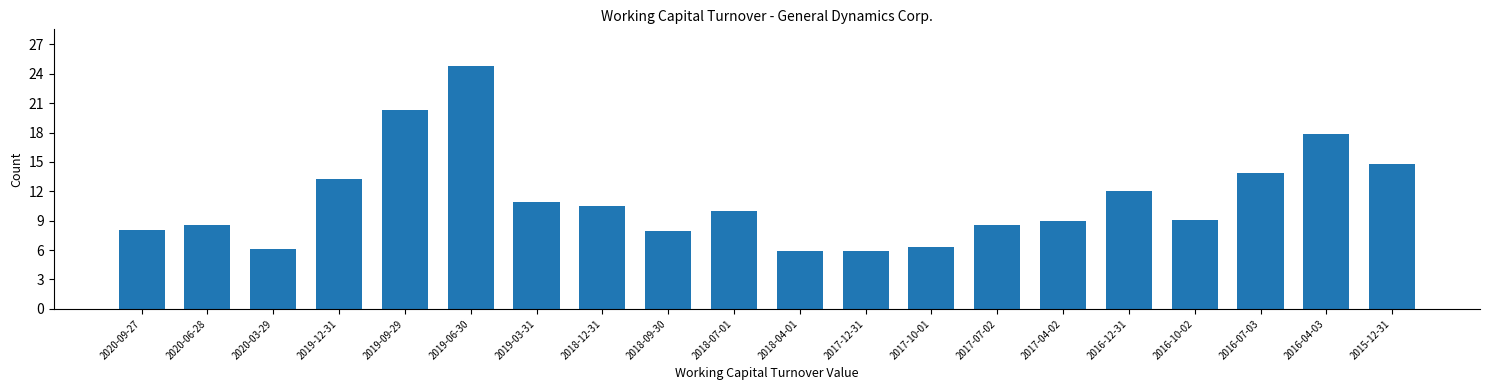

What is the difference between the maximum and second lowest values?

18.9